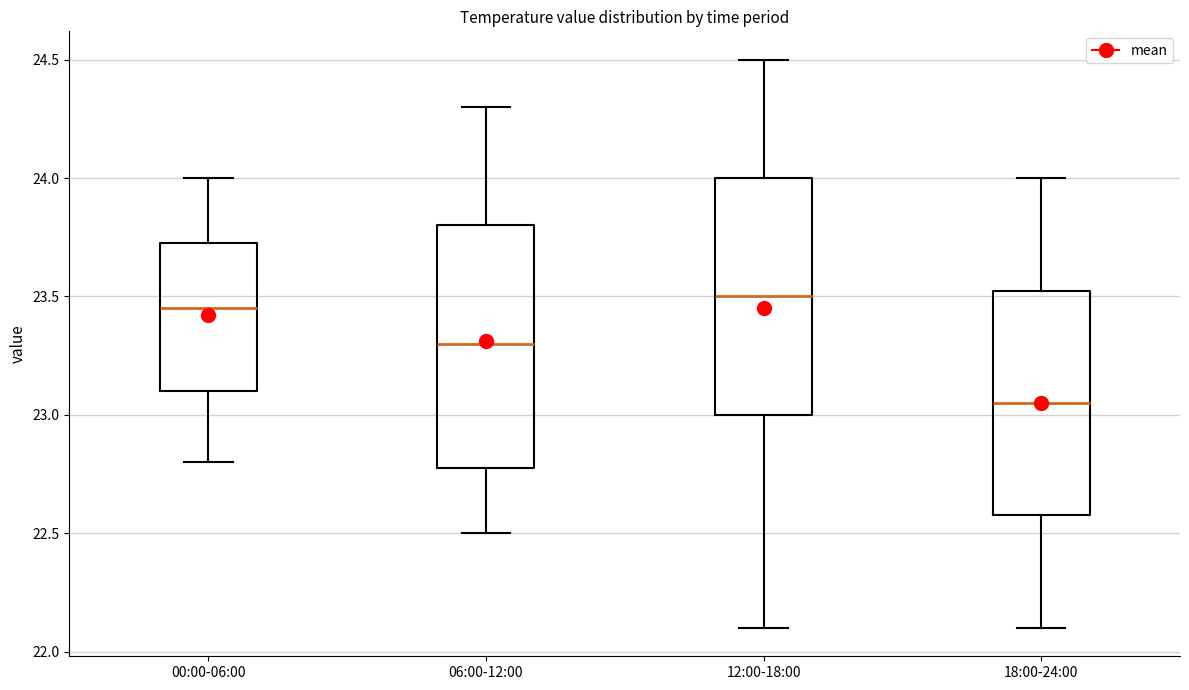

Reading left to right, transcribe this box plot: for each box, give where its median line is, the range the box spans, and where its two whiskers end, as read against the y-axis. The values are not printed on the chart, so give them approximately, as read against the axis.

00:00-06:00: median 23.45, box 23.10 to 23.75, whiskers 22.80 to 24.00
06:00-12:00: median 23.30, box 22.80 to 23.80, whiskers 22.50 to 24.30
12:00-18:00: median 23.50, box 23.00 to 24.00, whiskers 22.10 to 24.50
18:00-24:00: median 23.05, box 22.60 to 23.55, whiskers 22.10 to 24.00